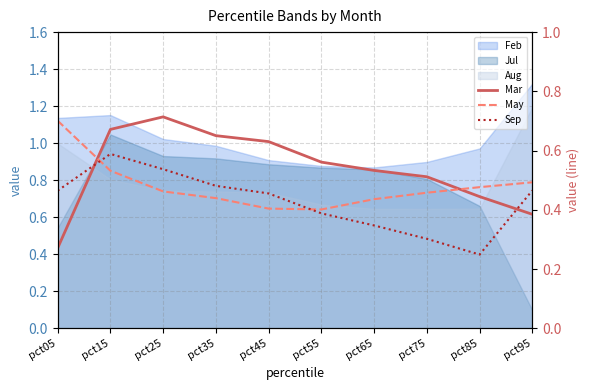

At pct45, list the series in order from largest to smallest.

Mar, Sep, May